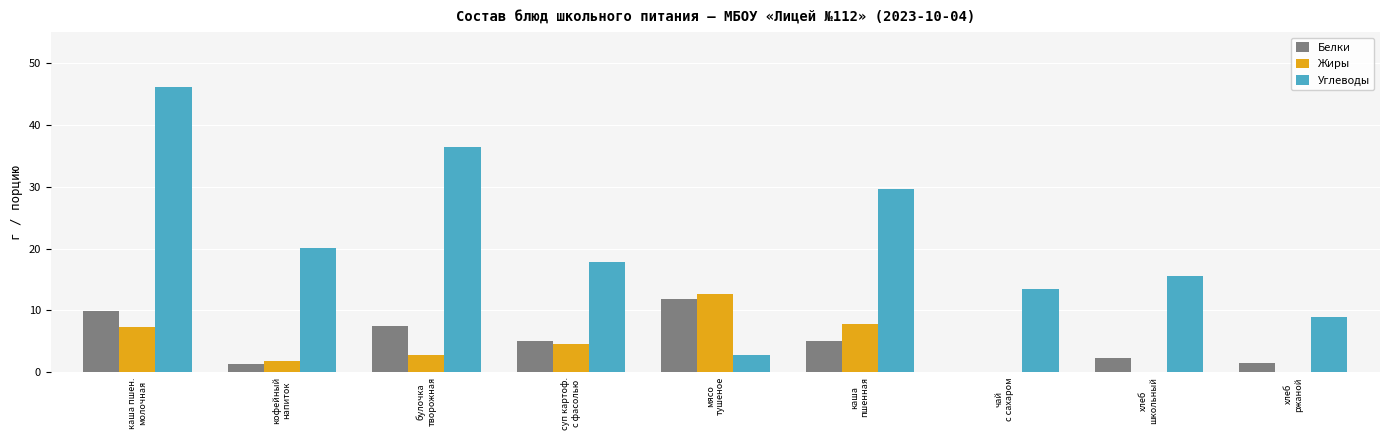

What is the maximum value for Жиры?

12.7